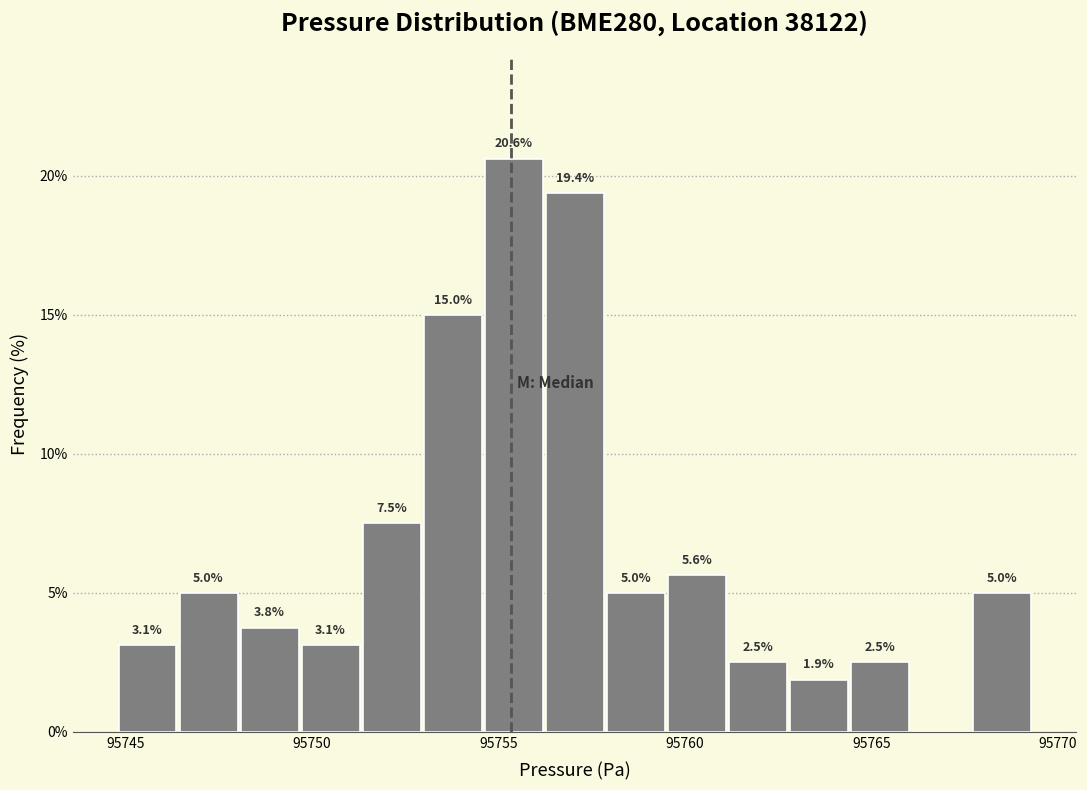

Around what value on the x-axis is the tallest bar? Give the approximate position of its centre, as read against the axis.

95755.5